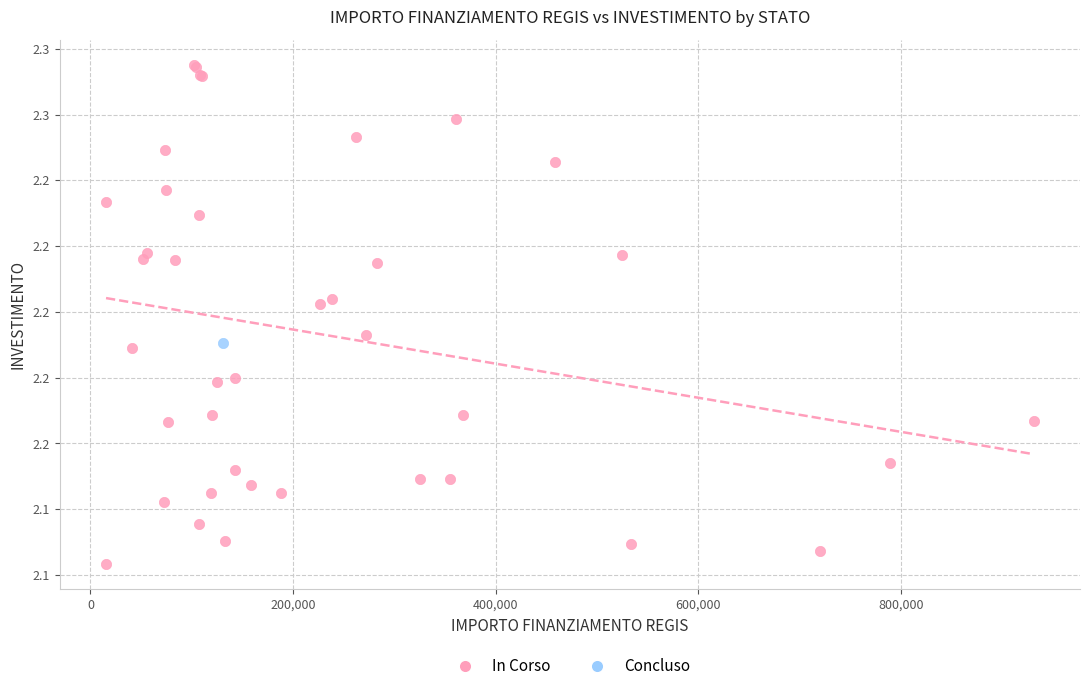

What are all the series names shown in the legend?

In Corso, Concluso